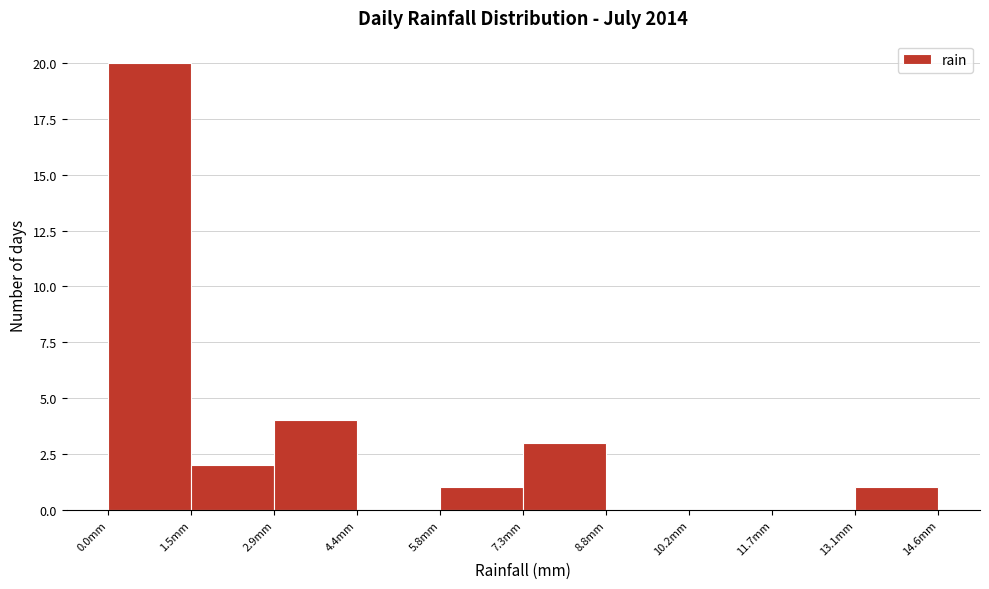

What is the height of the bar covering 7.30 to 8.76 on the x-axis? Neither the bar edges nor the heights are printed on the chart, so give them approximately, as read against the axes.

3